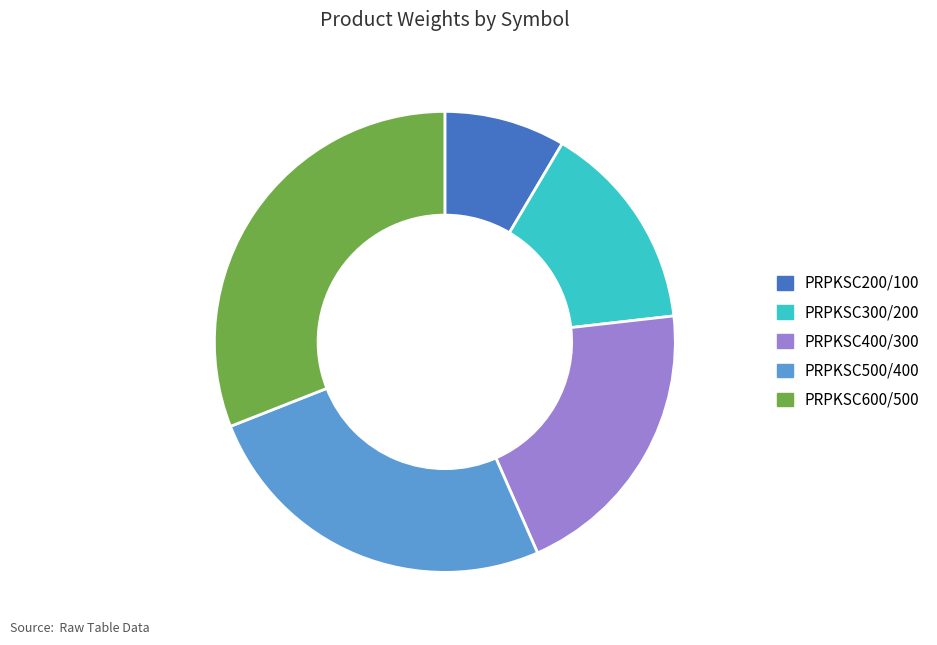

What is the largest slice in the pie chart?

PRPKSC600/500